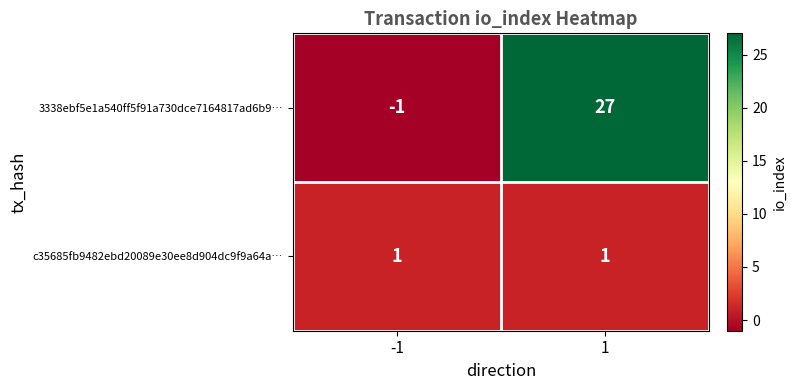

Reading left to right, list all the values displayed in this chart.

3338ebf5e1a540ff5f91a730dce7164817ad6b9…: -1=-1	1=27
c35685fb9482ebd20089e30ee8d904dc9f9a64a…: -1=1	1=1